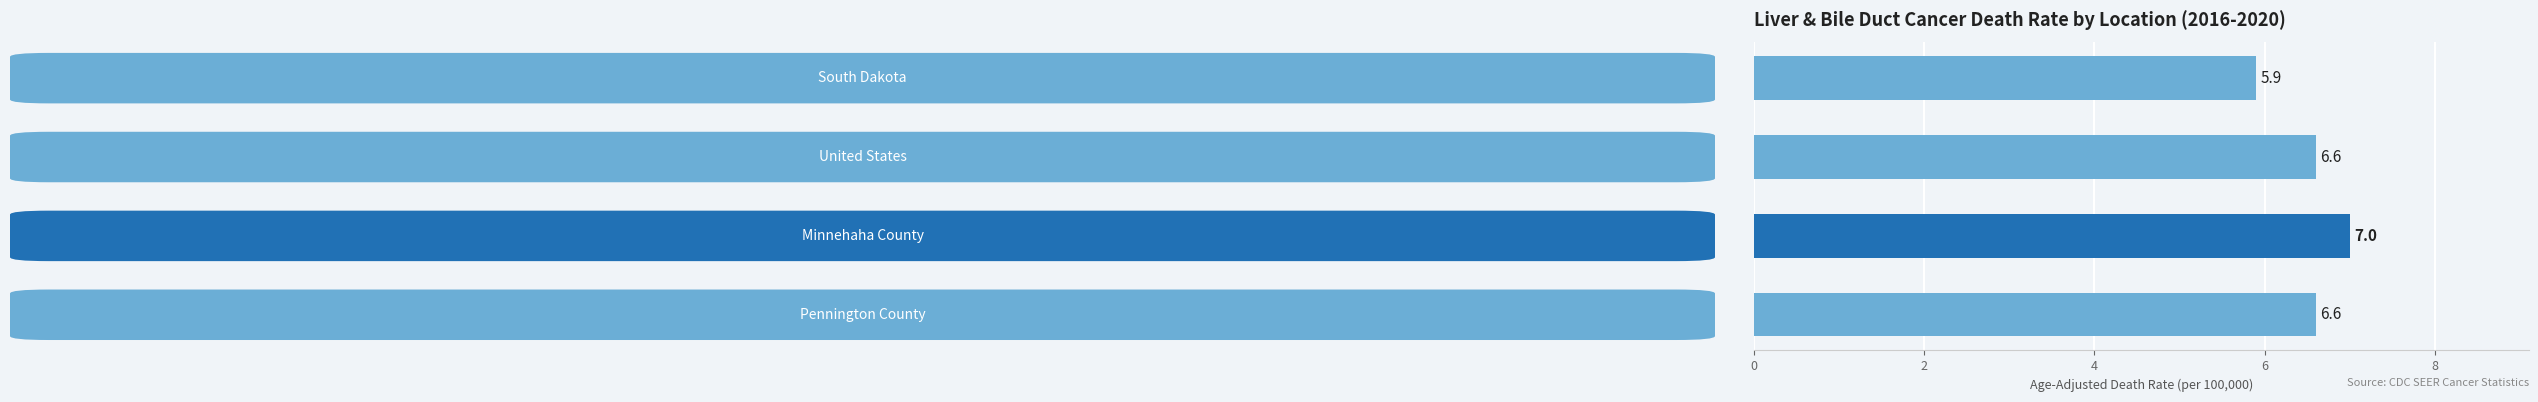

What is the value of the 4th bar from the top?

6.6